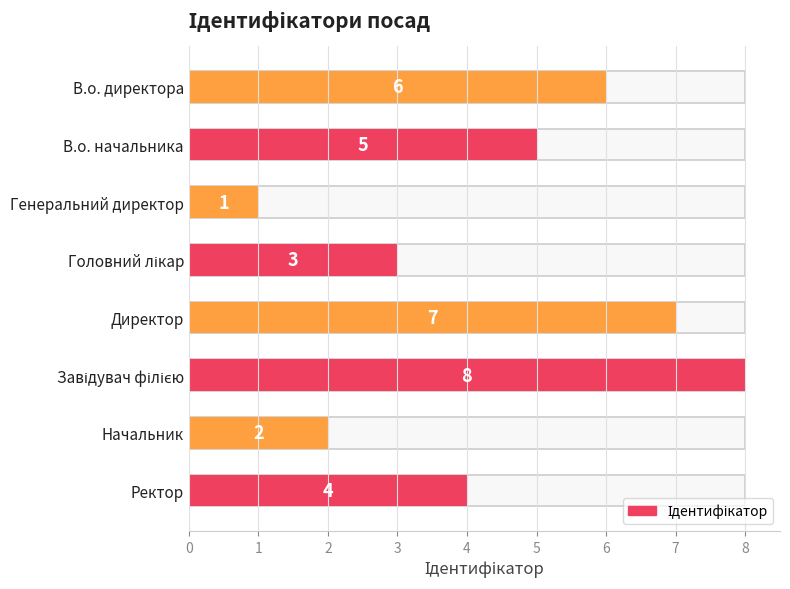

Read the value at Головний лікар.

3